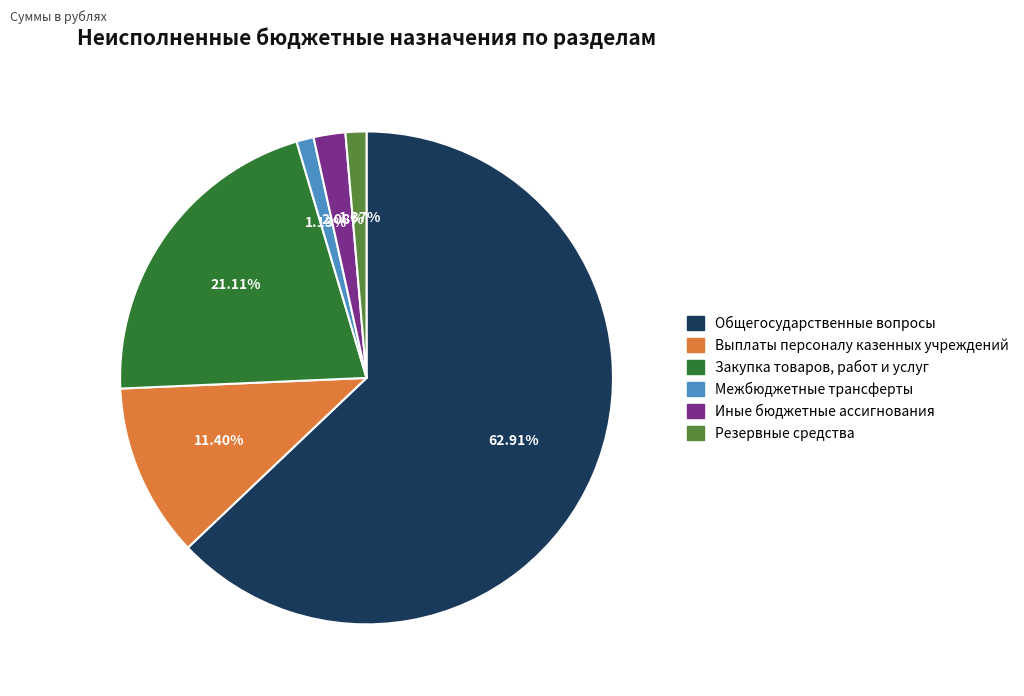

Combined, do Выплаты персоналу казенных учреждений and Межбюджетные трансферты account for over 50%?

No